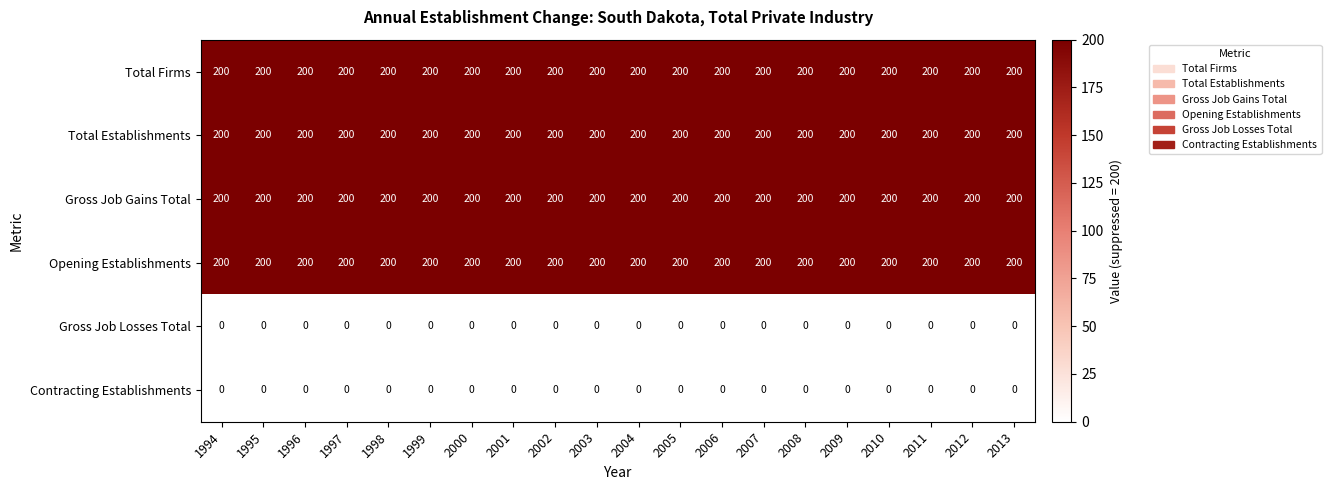

What is the spread (max minus min) of values at 1996?

200